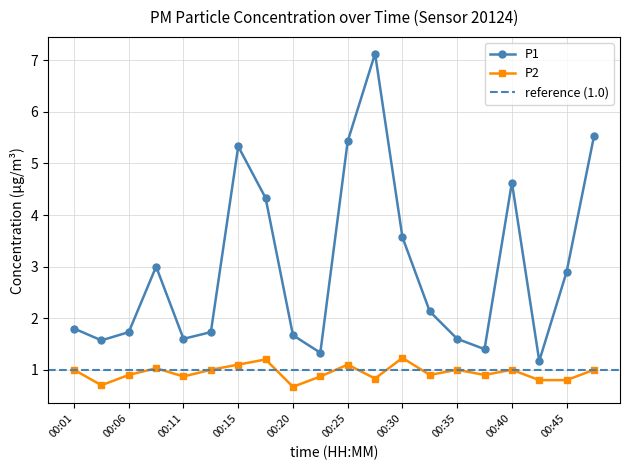

Reading right to left, extract all data points from this chart.

P1: 5.5	2.9	1.2	4.6	1.4	1.6	2.1	3.6	7.1	5.4	1.3	1.7	4.3	5.3	1.7	1.6	3.0	1.7	1.6	1.8
P2: 1.0	0.8	0.8	1.0	0.9	1.0	0.9	1.2	0.8	1.1	0.9	0.7	1.2	1.1	1.0	0.9	1.0	0.9	0.7	1.0